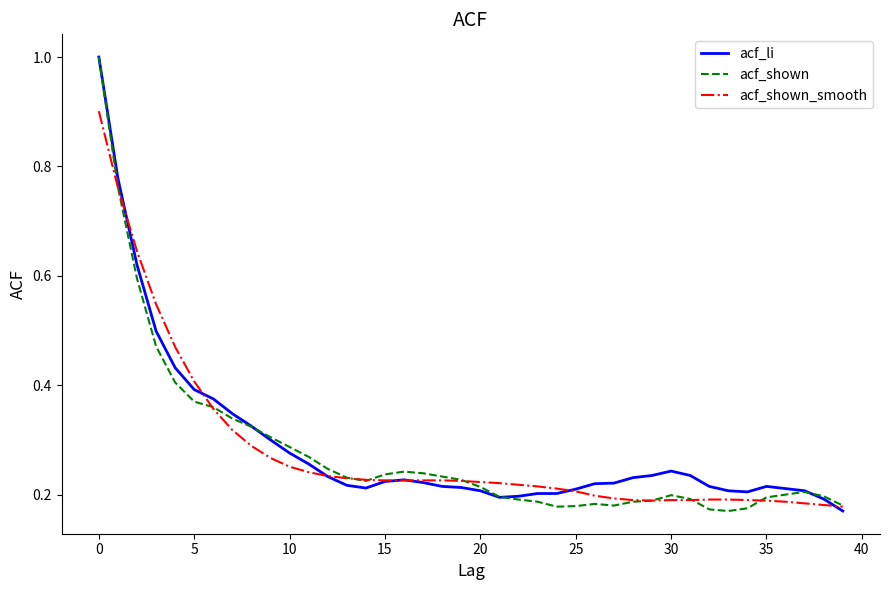

What is the maximum value shown in the chart?

1.0